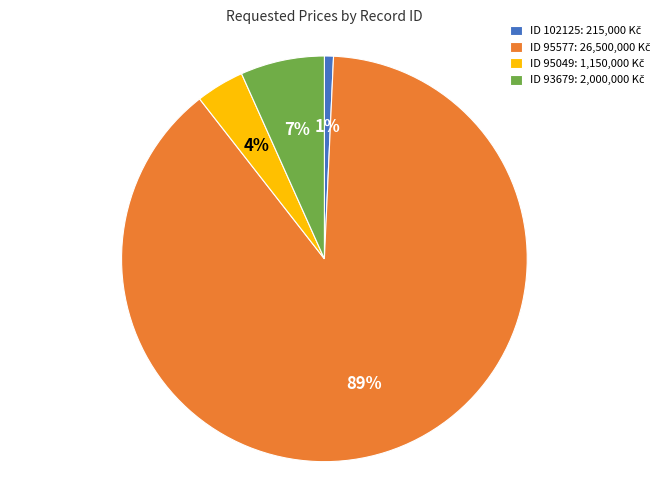

To the nearest percent, what is the average slice percentage?

25%